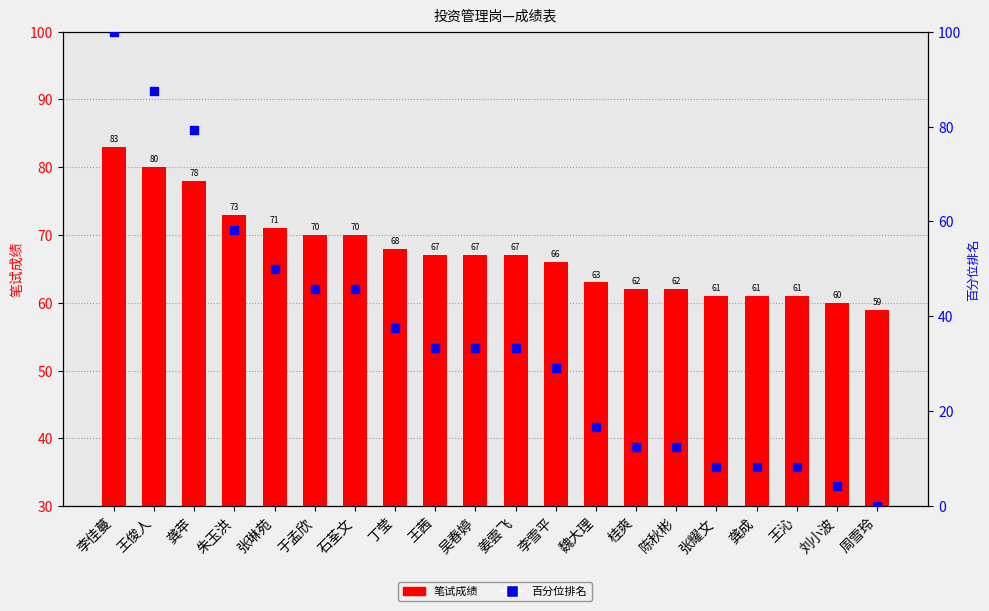

What are all the series names shown in the legend?

笔试成绩, 百分位排名